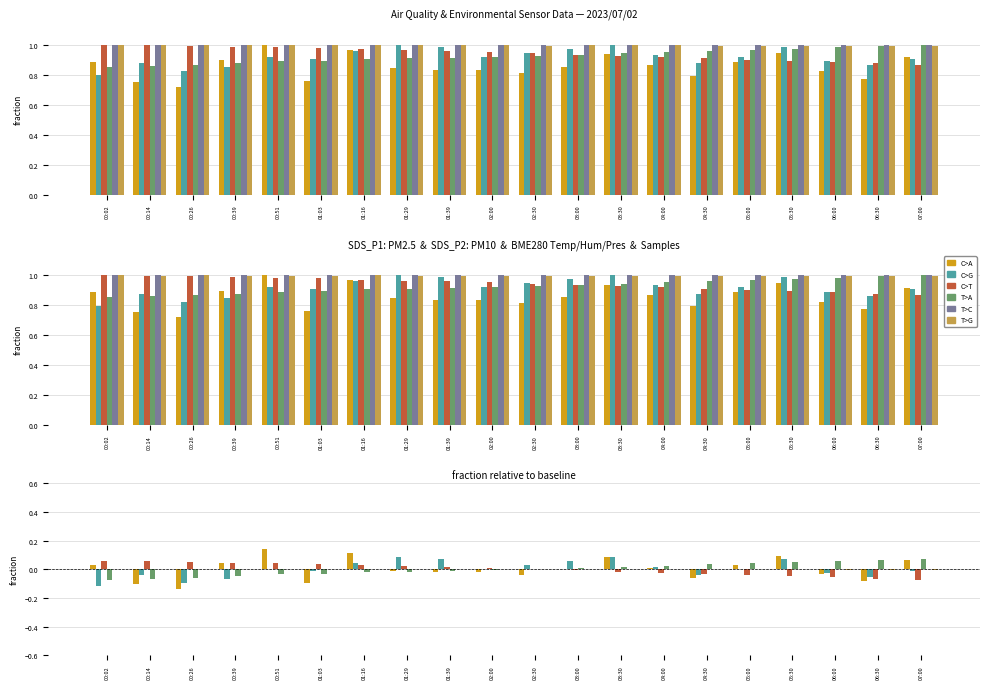

How many data points in T>G are above 0?

9